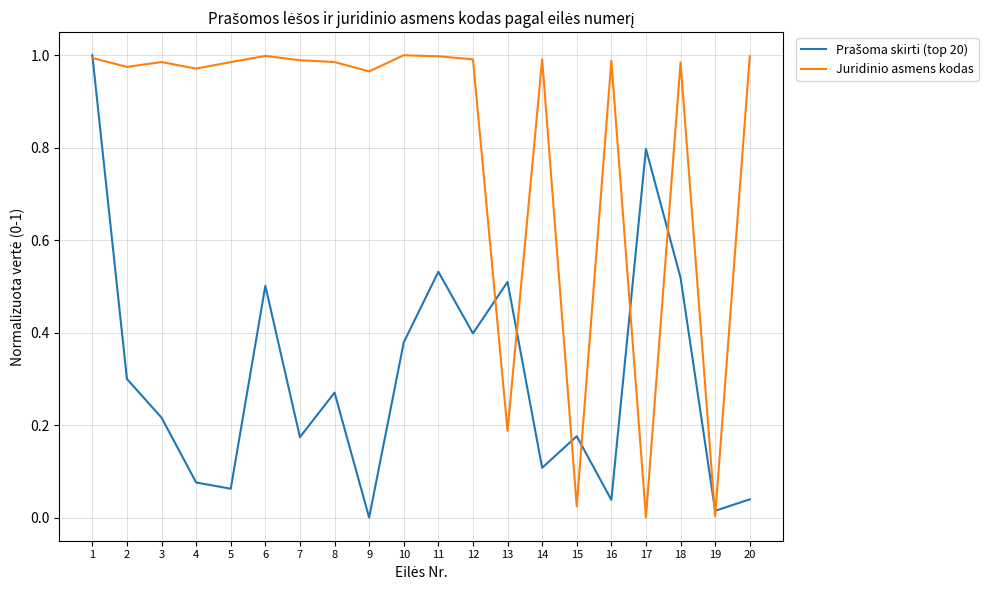

What is the average value of the Juridinio asmens kodas series?

0.8